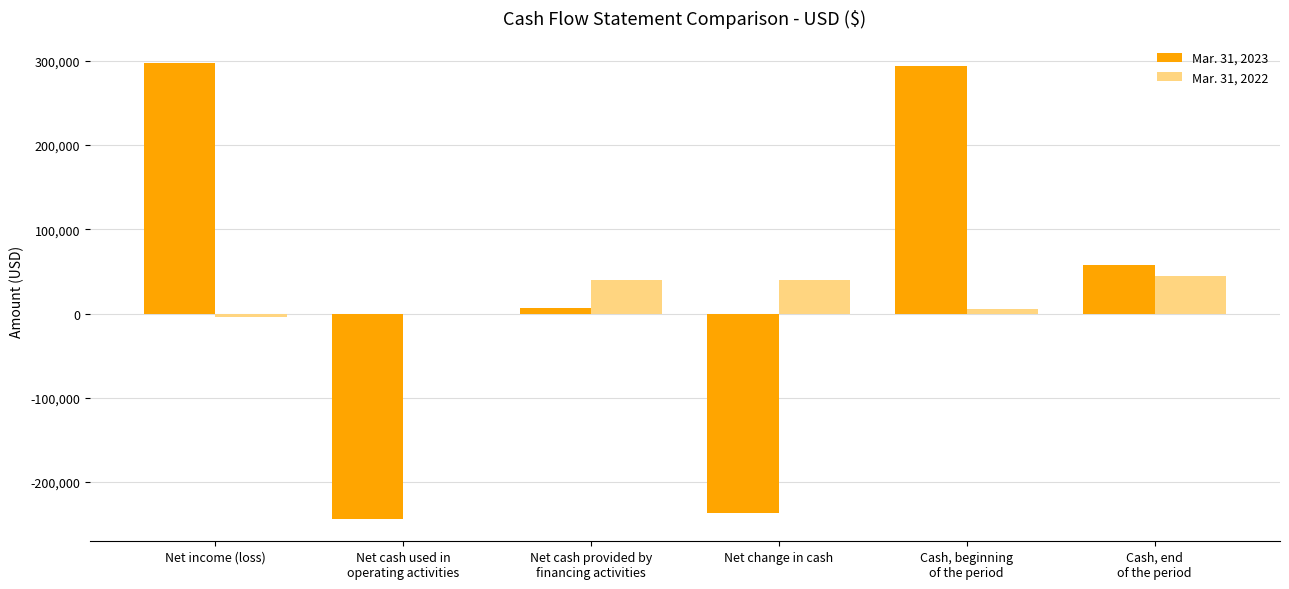

What is the total value across all series at Net change in cash?

-196309